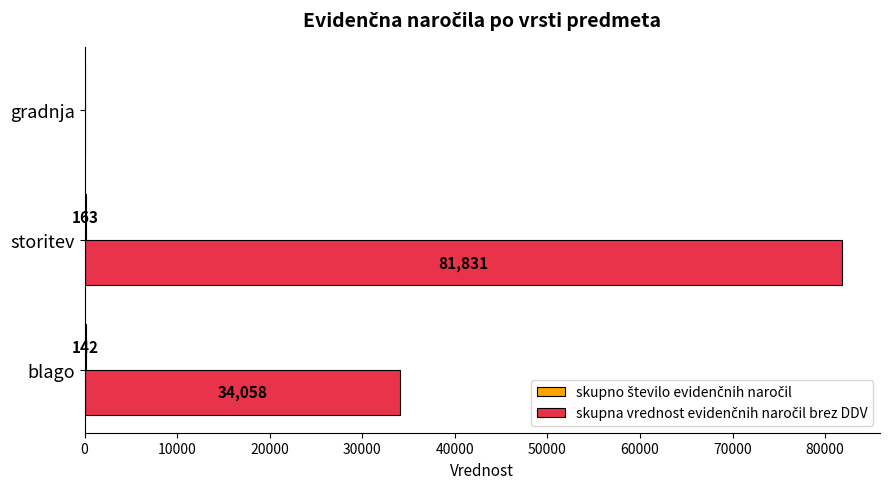

Which category has the highest value across all series?

storitev